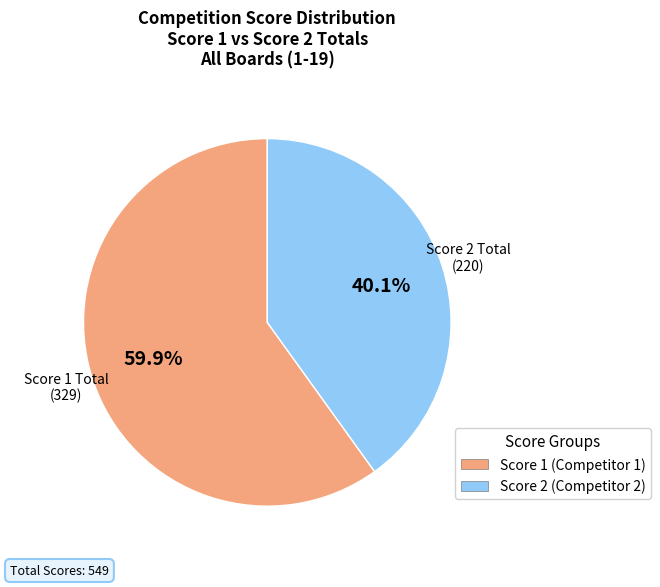

How many segments does this pie chart have?

2